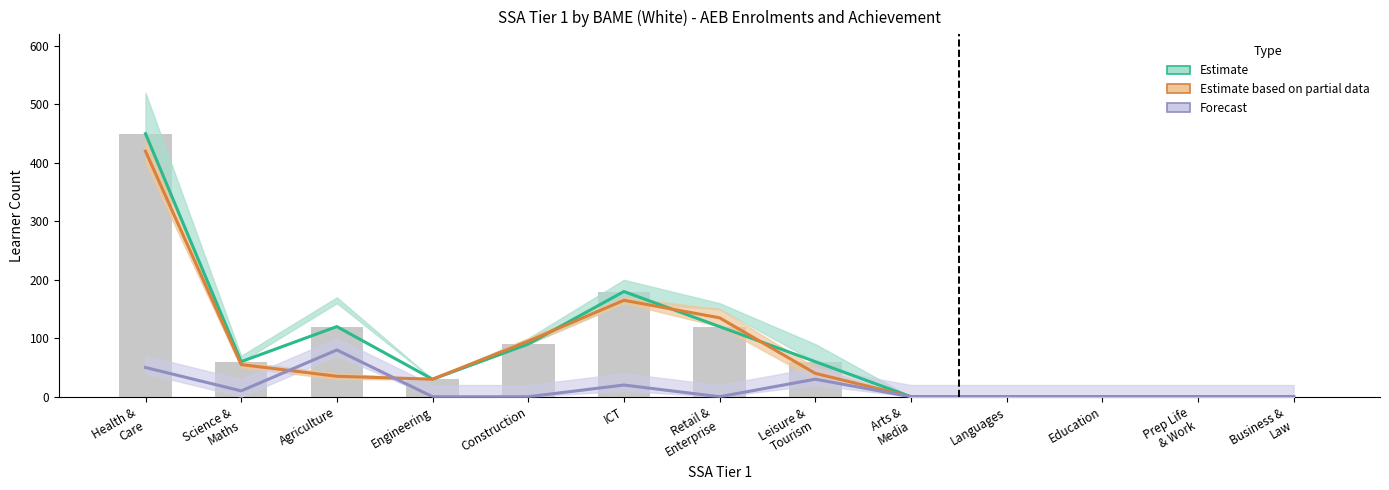

What is the label of the 12th bar from the left?

Prep Life & Work